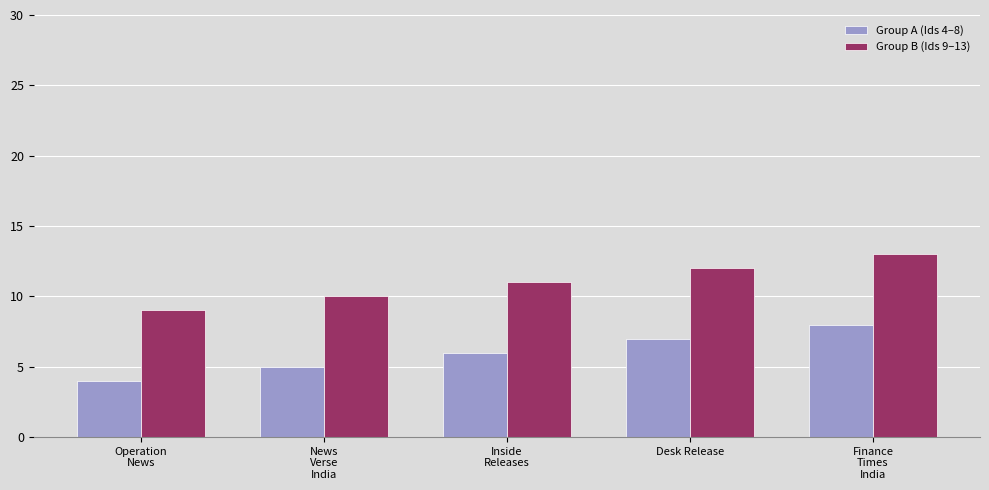

What is the greatest value displayed?

13